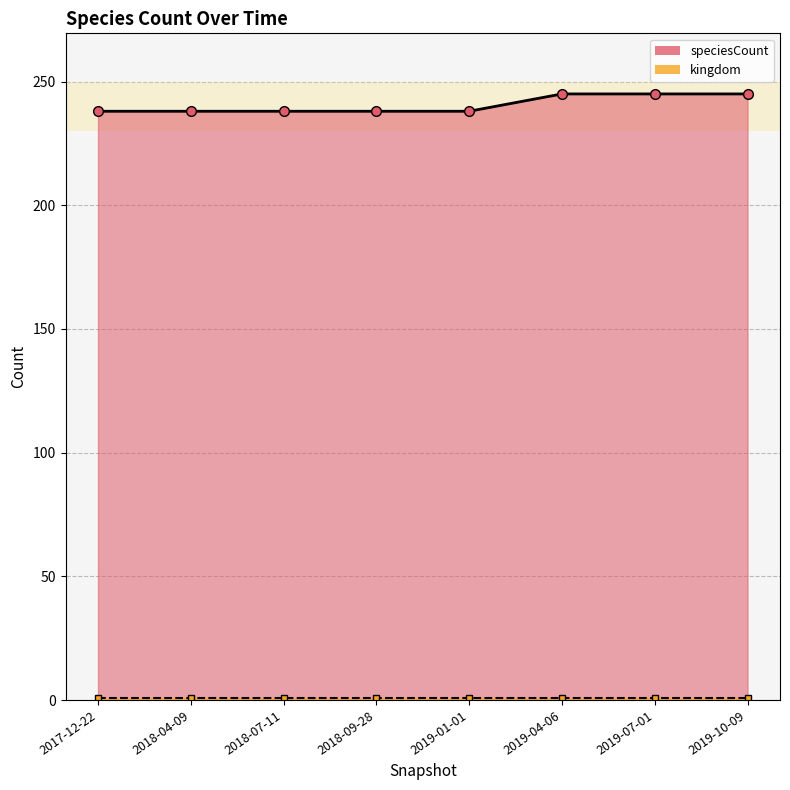

How many lines are shown in the chart?

2